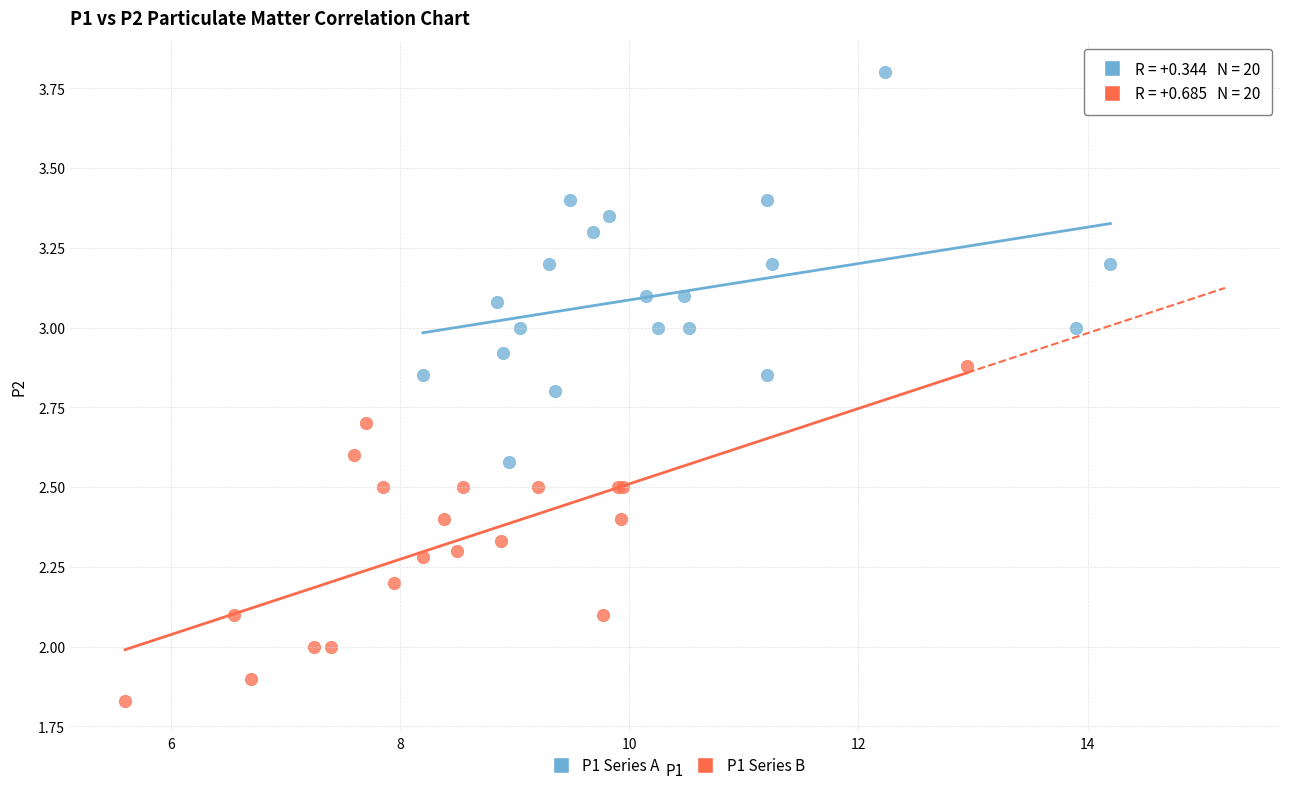

Which series contains the highest Y value?

P1 Series A